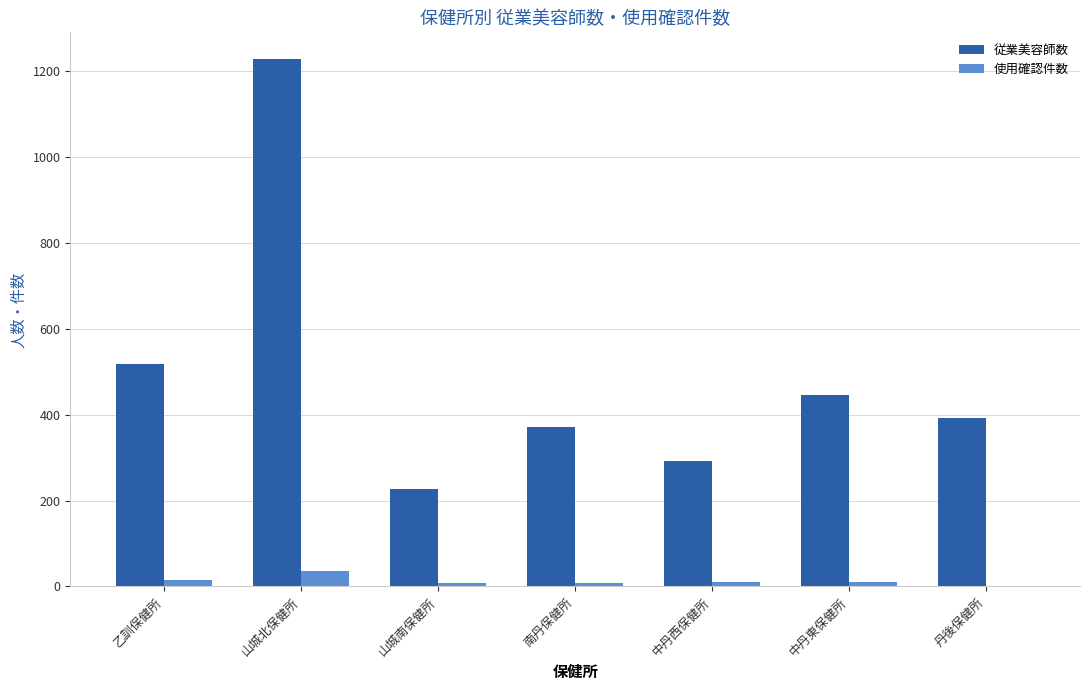

The 従業美容師数 series shows 144 at 中丹東保健所. True or false?

False